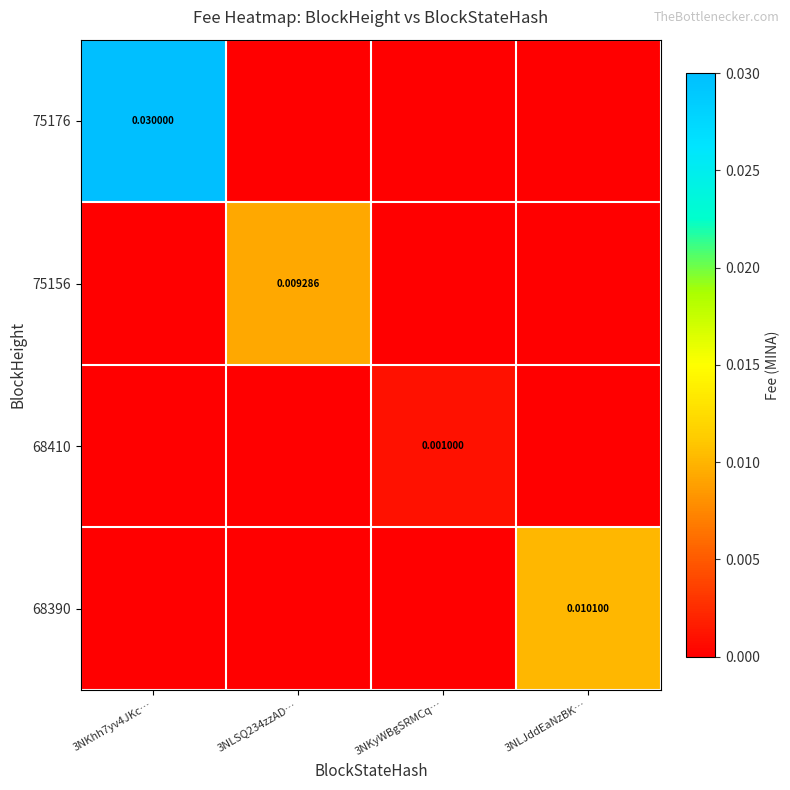

At which category is the sum across all series the highest?

3NKhh7yv4JKc…